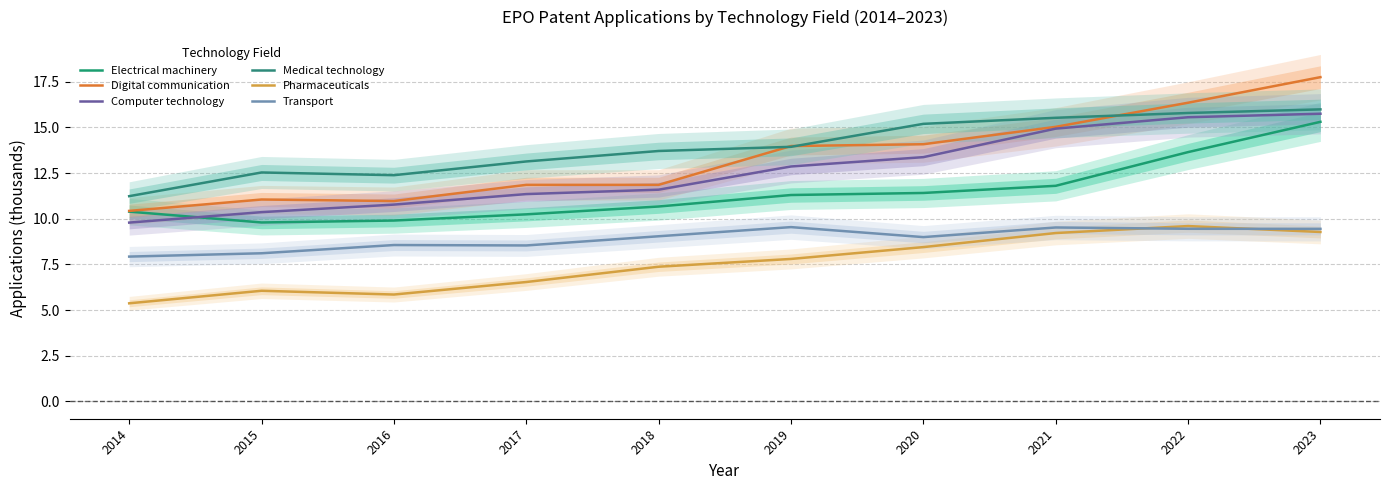

In Pharmaceuticals, how many points are lower than both neighbors (excluding endpoints)?

1